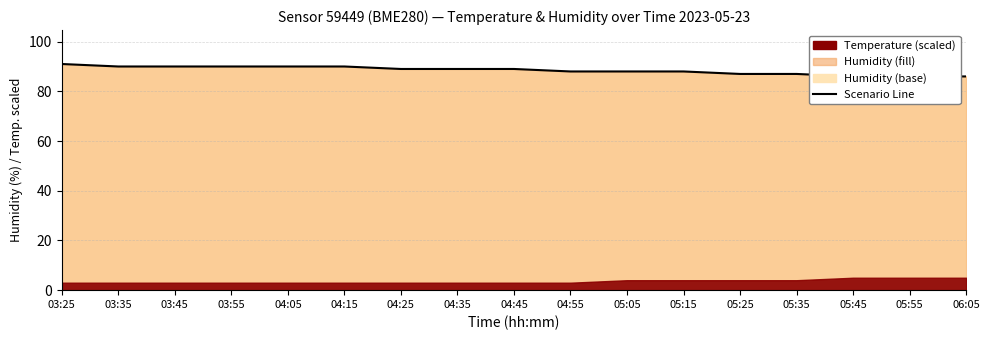

True or false: there are more than 0 points higher than both neighbors.

False